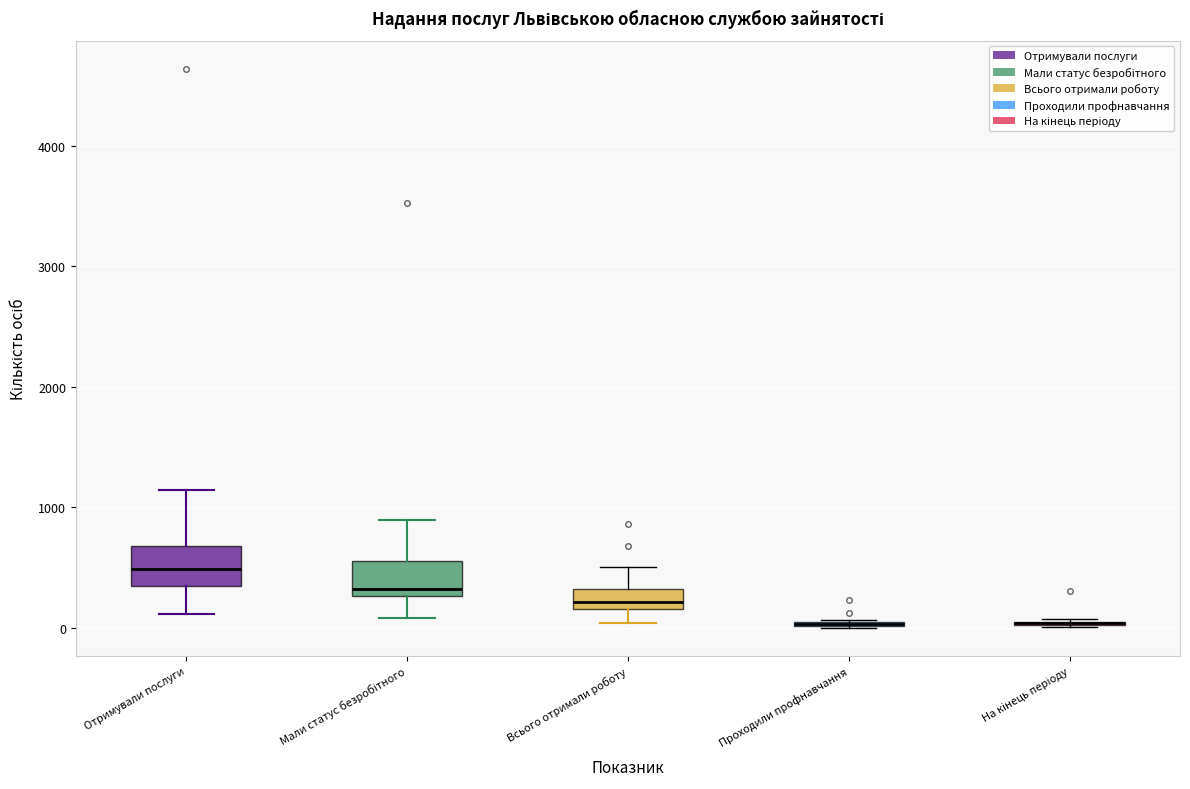

Where does the lower whisker of the box for Всього отримали роботу end on the y-axis? The values are not printed on the chart, so give them approximately, as read against the axis.

0